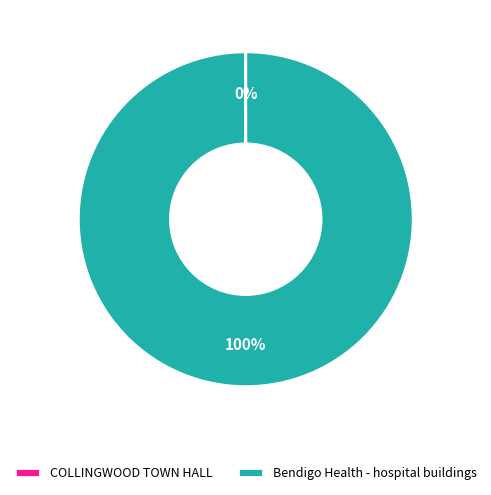

Which category accounts for the majority?

Bendigo Health - hospital buildings